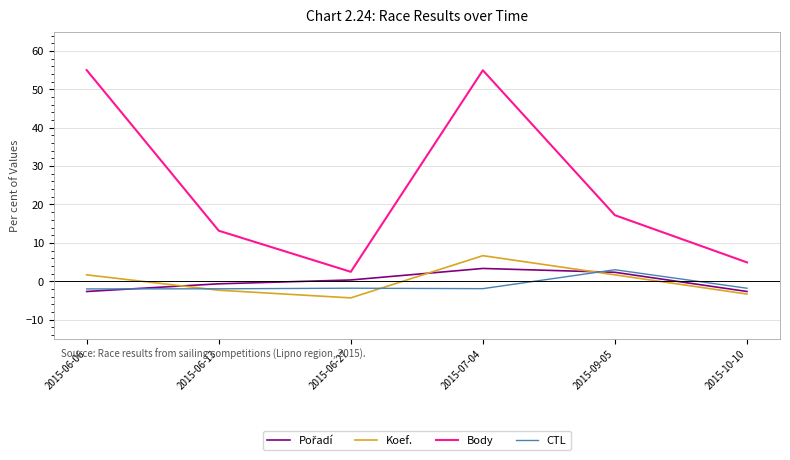

What is the smallest value displayed?

-4.3